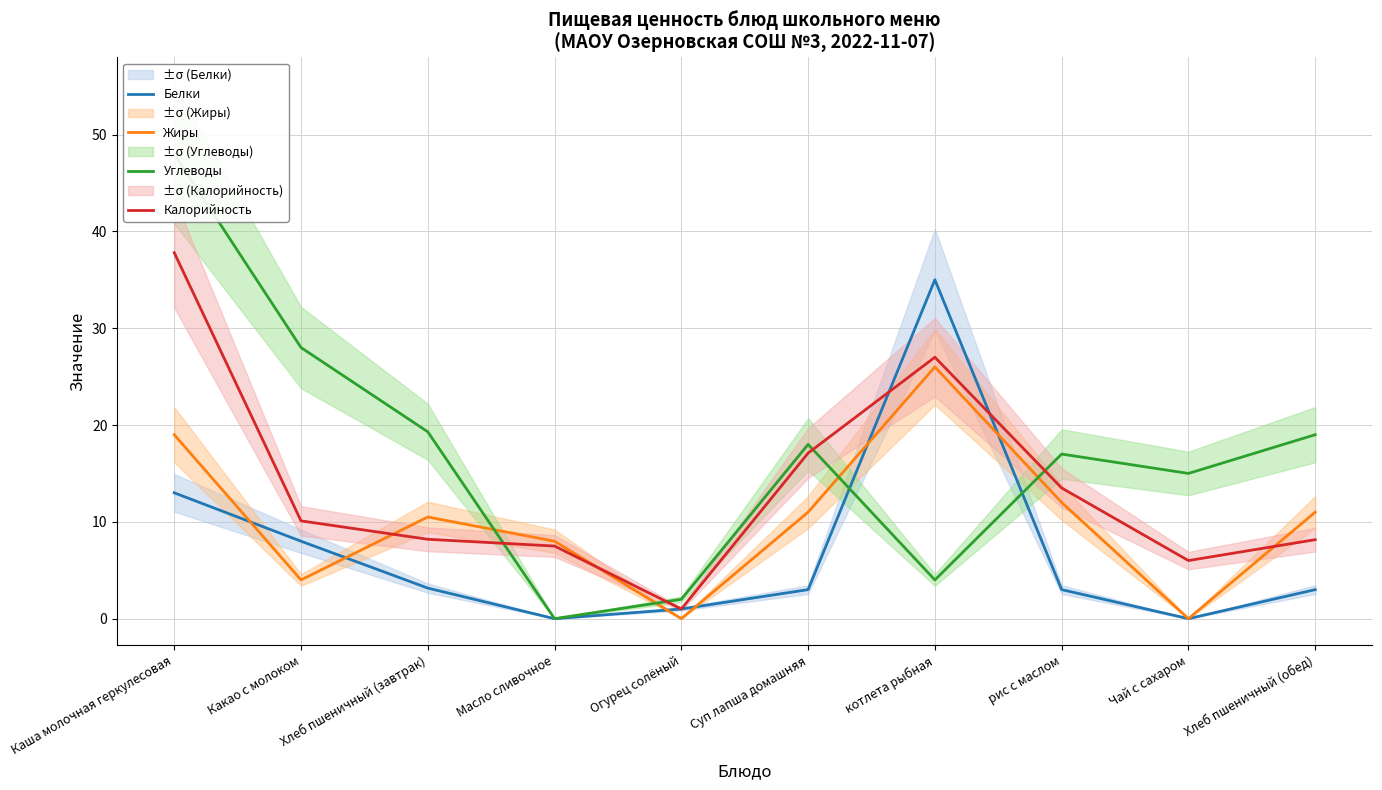

What position from the right is Каша молочная геркулесовая?

10